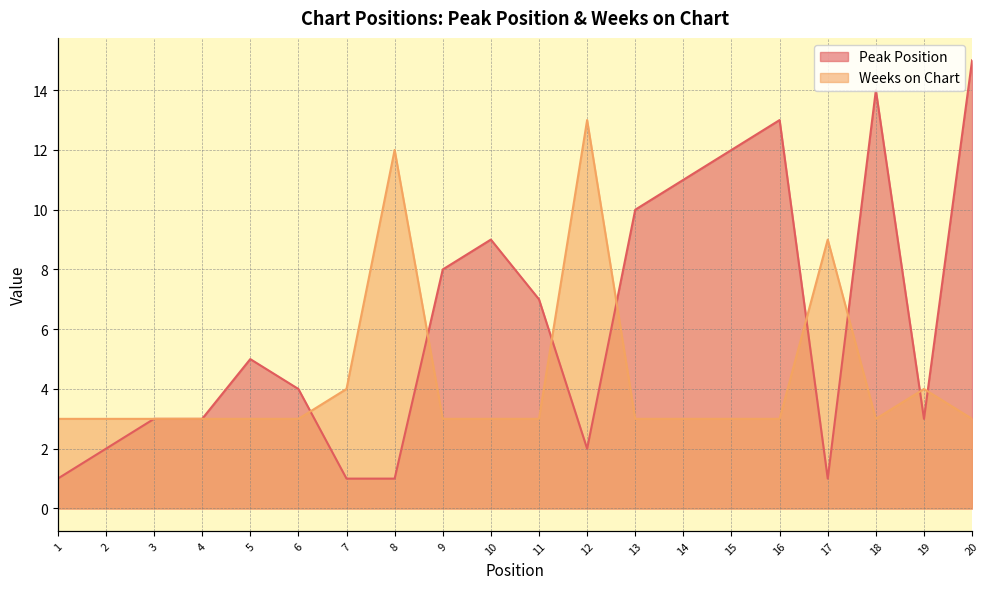

What are all the series names shown in the legend?

Peak Position, Weeks on Chart